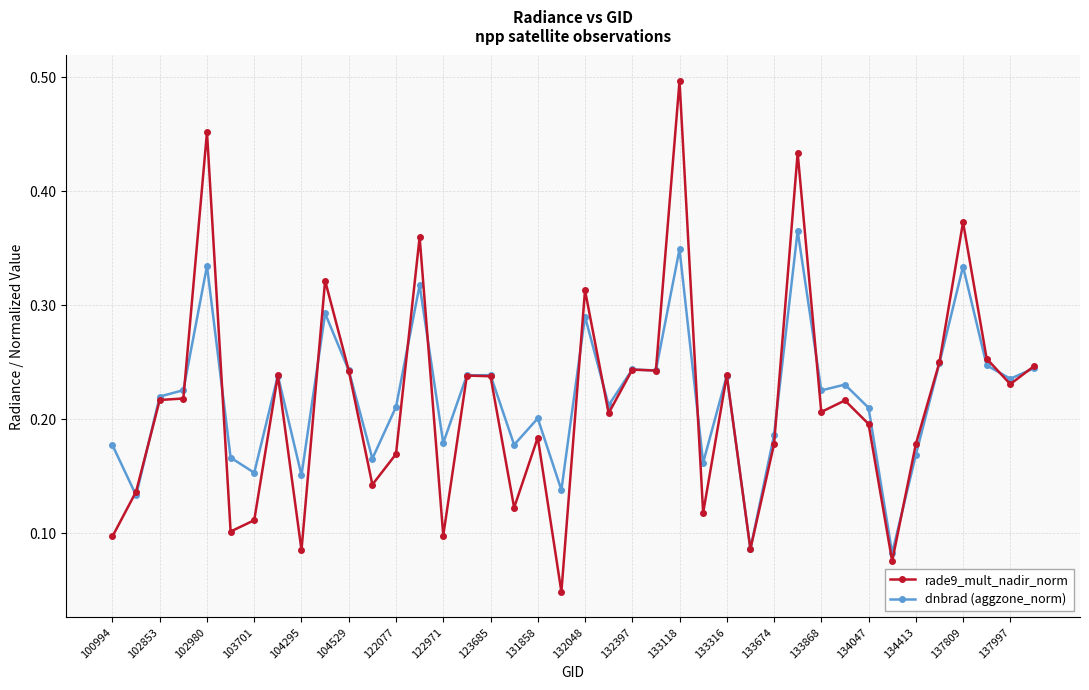

List the series in order of their peak value, lowest first.

dnbrad (aggzone_norm), rade9_mult_nadir_norm